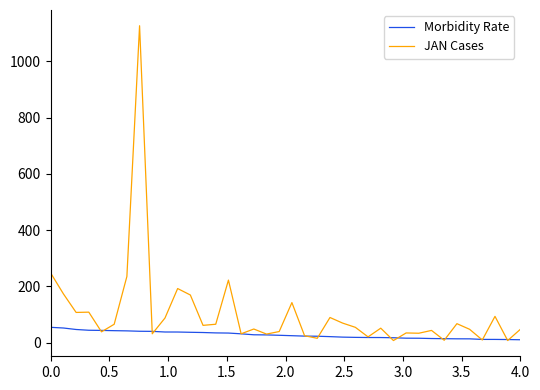

Which series has the largest total across all categories?

JAN Cases